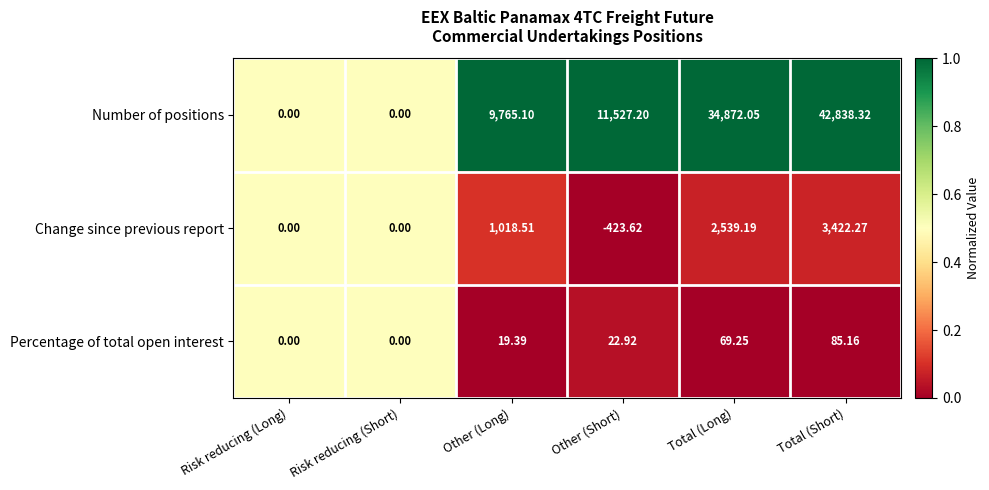

At which label does Percentage of total open interest first exceed 22?

Other (Short)